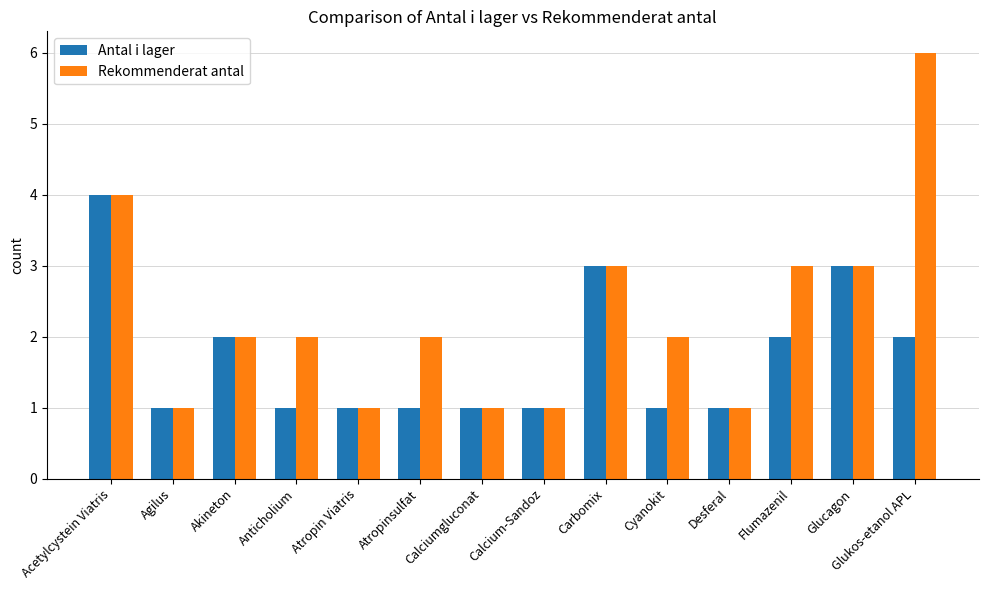

Reading left to right, what are all the values shown in this chart?

Antal i lager: 4	1	2	1	1	1	1	1	3	1	1	2	3	2
Rekommenderat antal: 4	1	2	2	1	2	1	1	3	2	1	3	3	6